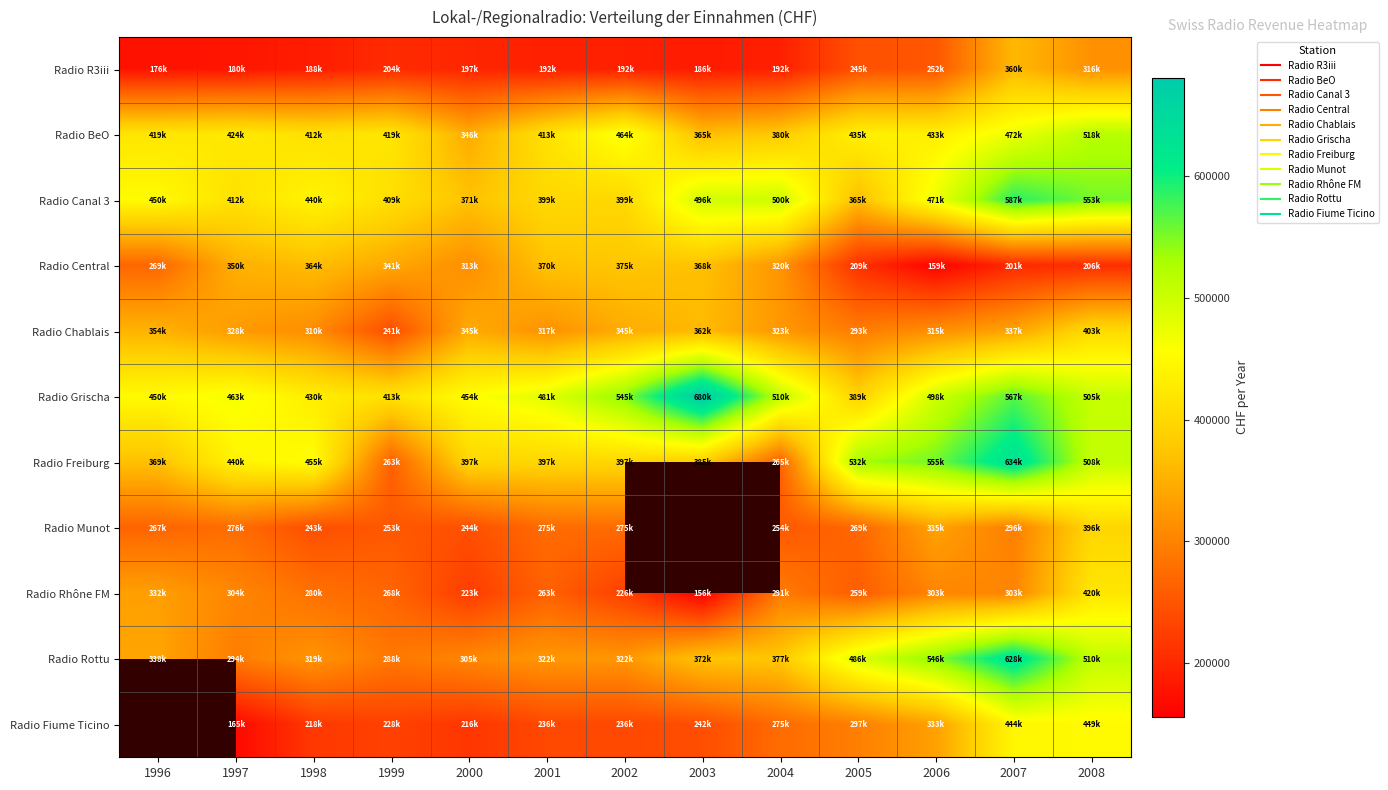

Is it true that Radio R3iii equals 476883.5 at 2008?

False